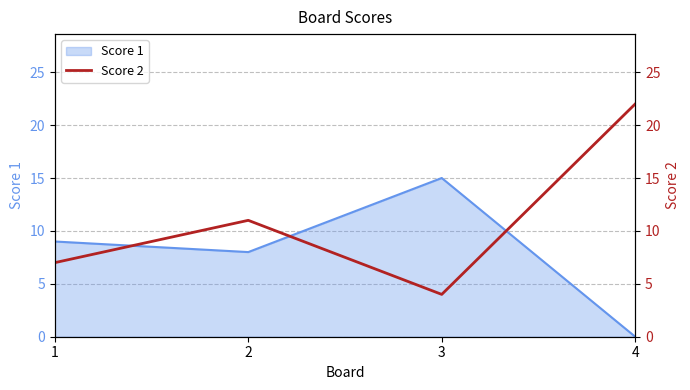

The value of Score 1 at 1 is 4. True or false?

False